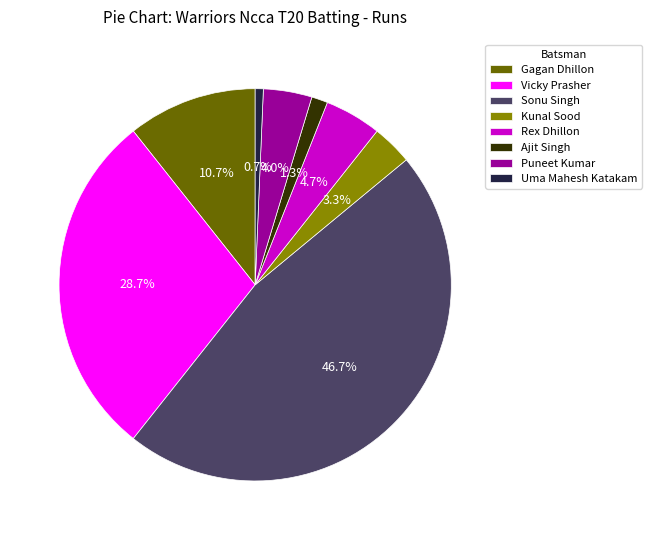

Is Ajit Singh the majority of the pie?

No